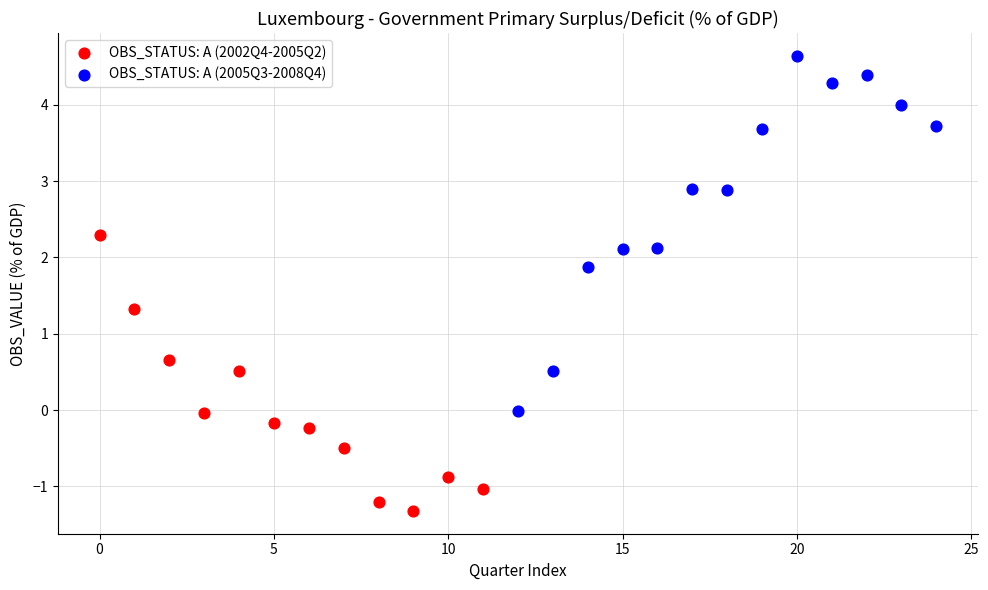

Which series has the widest spread of Y values?

OBS_STATUS: A (2005Q3-2008Q4)